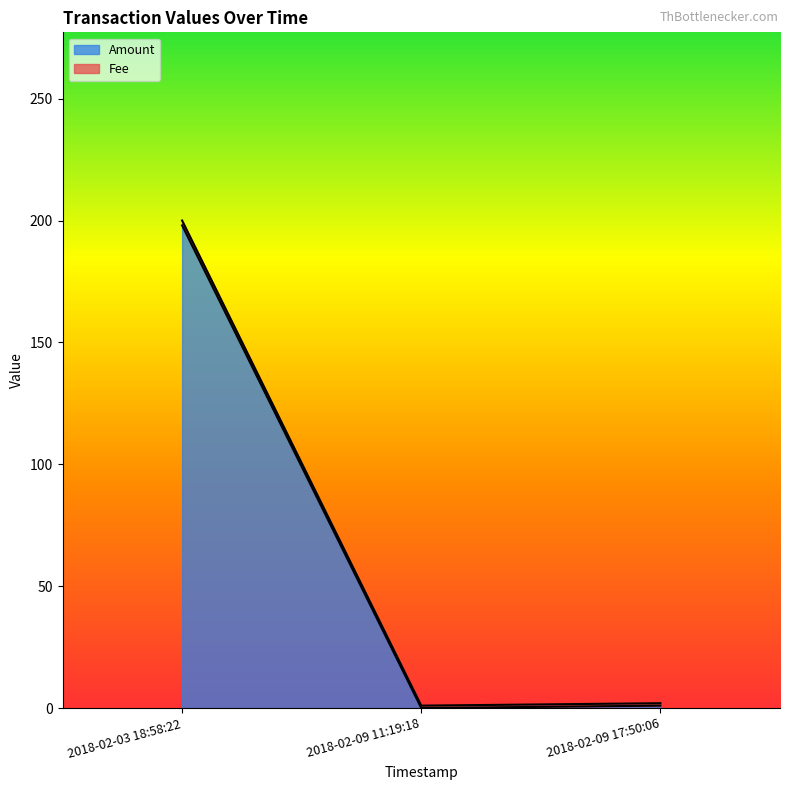

The value of Amount at 2018-02-09 11:19:18 is 0. True or false?

True